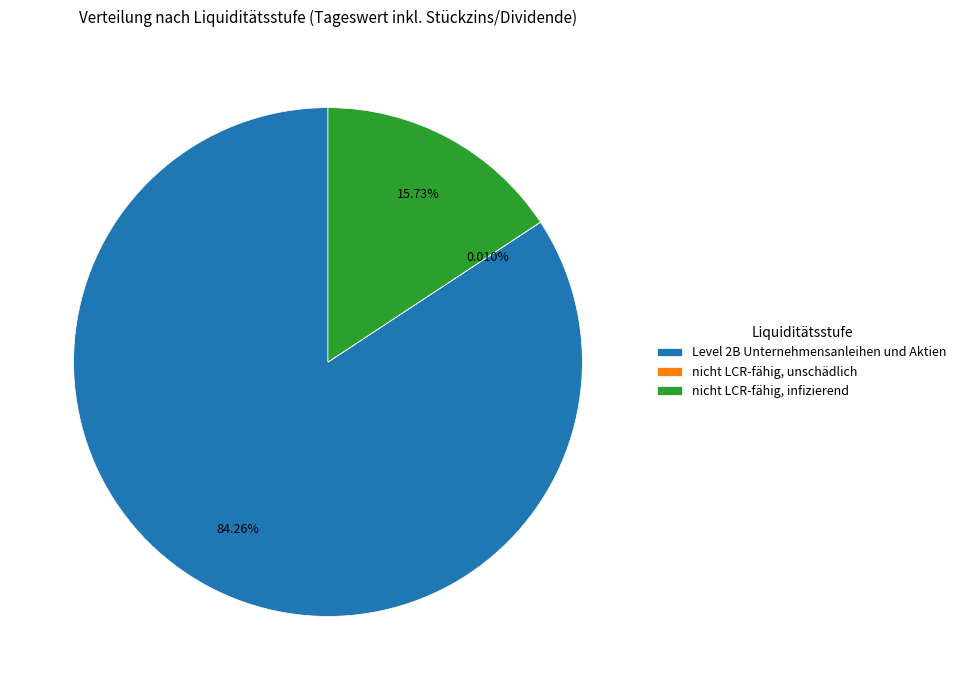

Does Level 2B Unternehmensanleihen und Aktien represent more than half of the total?

Yes